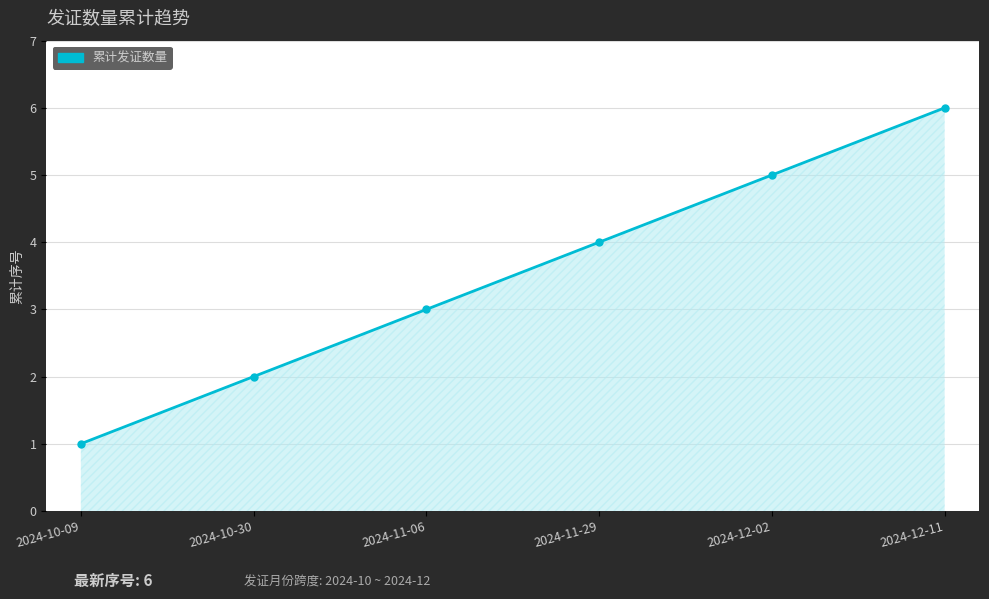

At which label is the value closest to 3?

2024-11-06